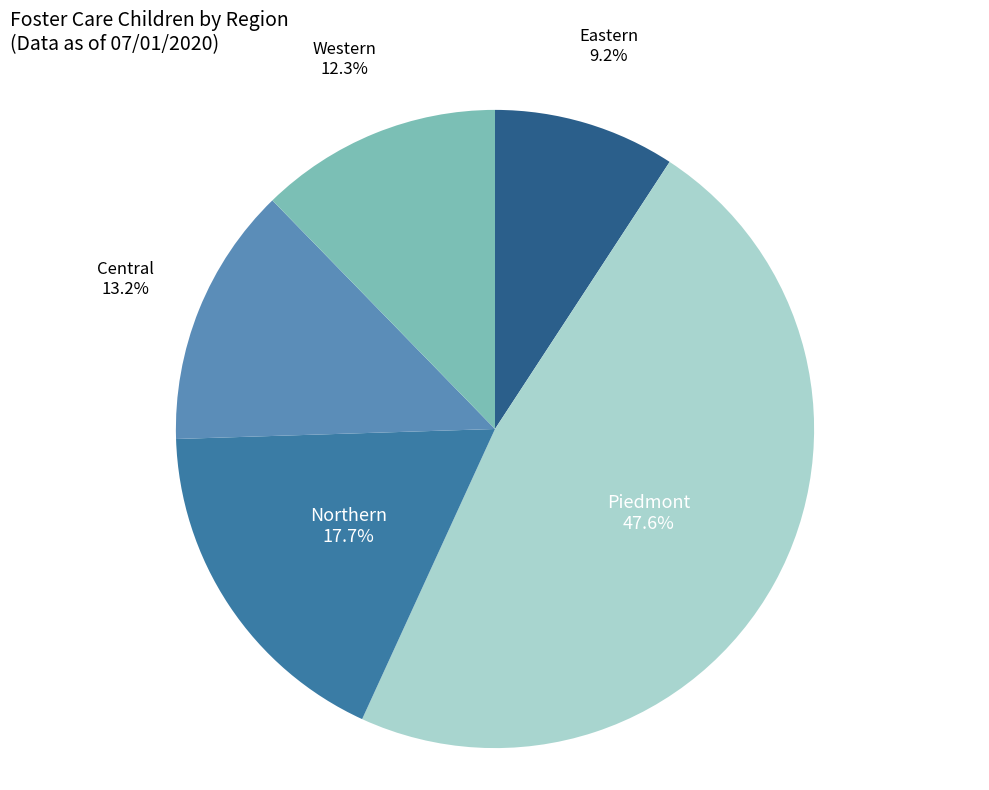

Does any single category account for the majority?

No